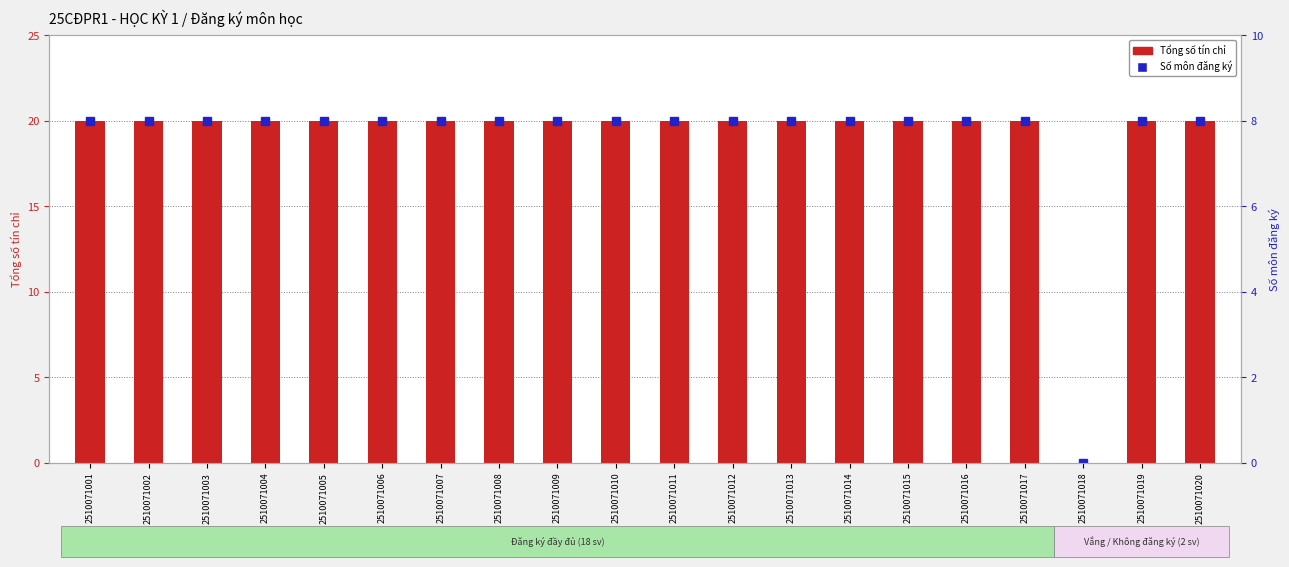

At how many categories does at least one series exceed 11?

19